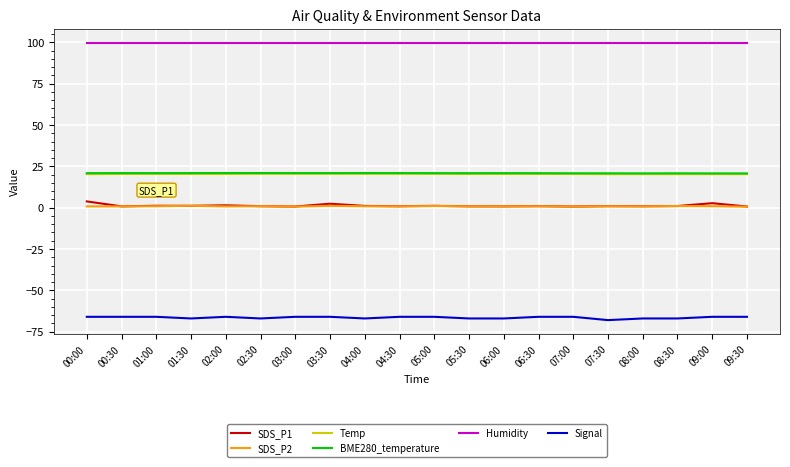

Which series has the largest range (max minus min)?

SDS_P1